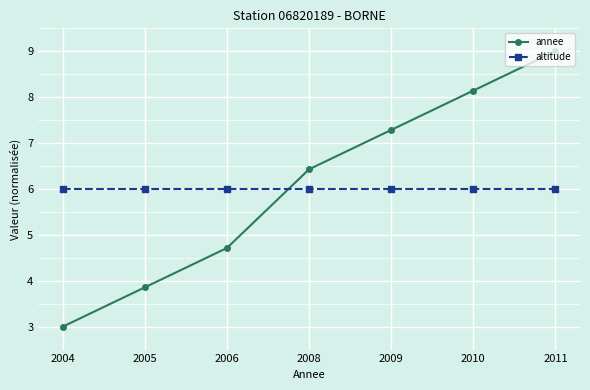

True or false: altitude has a value of 3.8 at 2008.

False